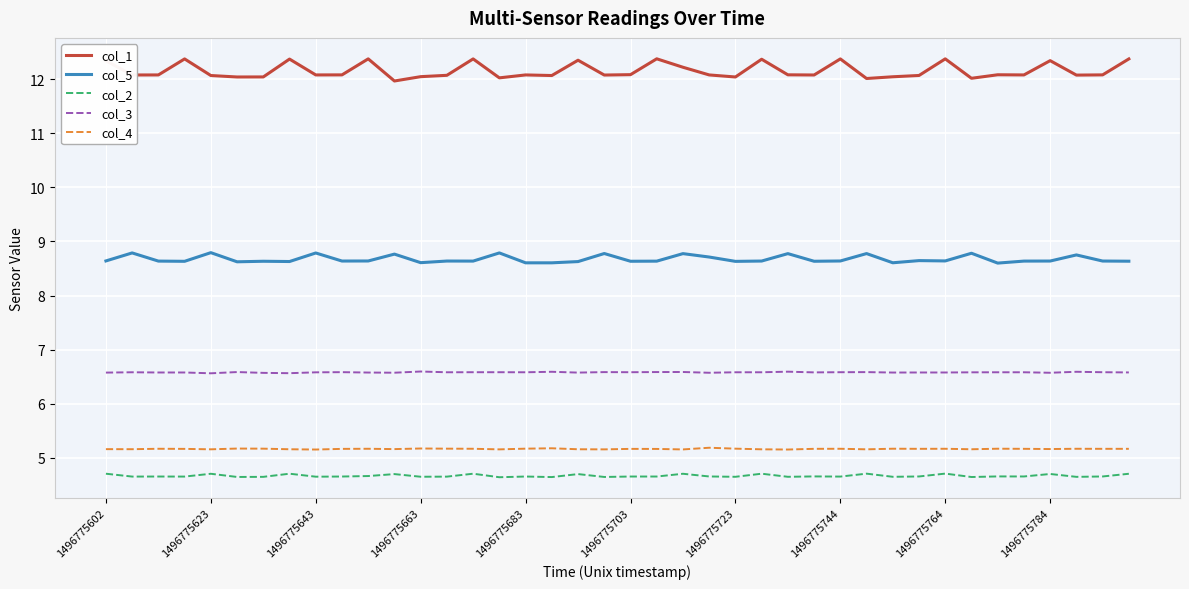

How many col_2 values are between 4 and 5?

40